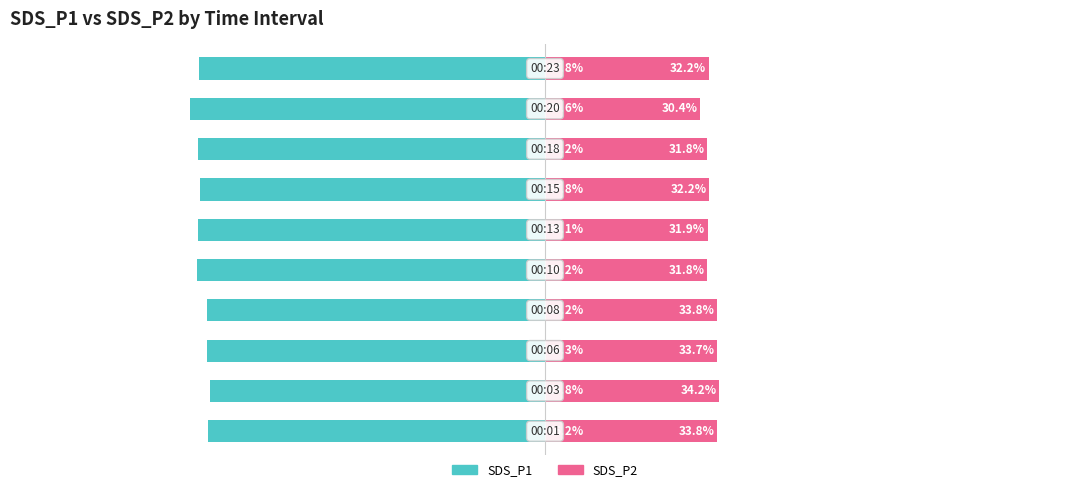

What is the value of the SDS_P2 bar at the 10th from the left?

32.2